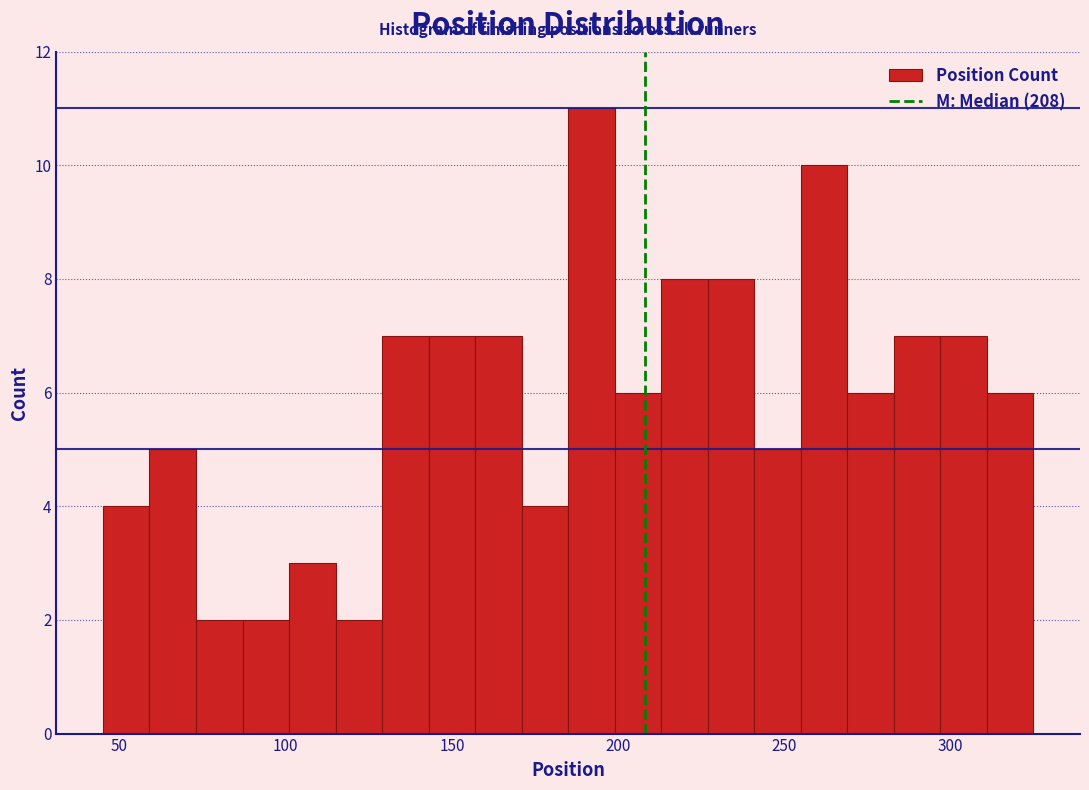

Around what value on the x-axis is the tallest bar? Give the approximate position of its centre, as read against the axis.

190